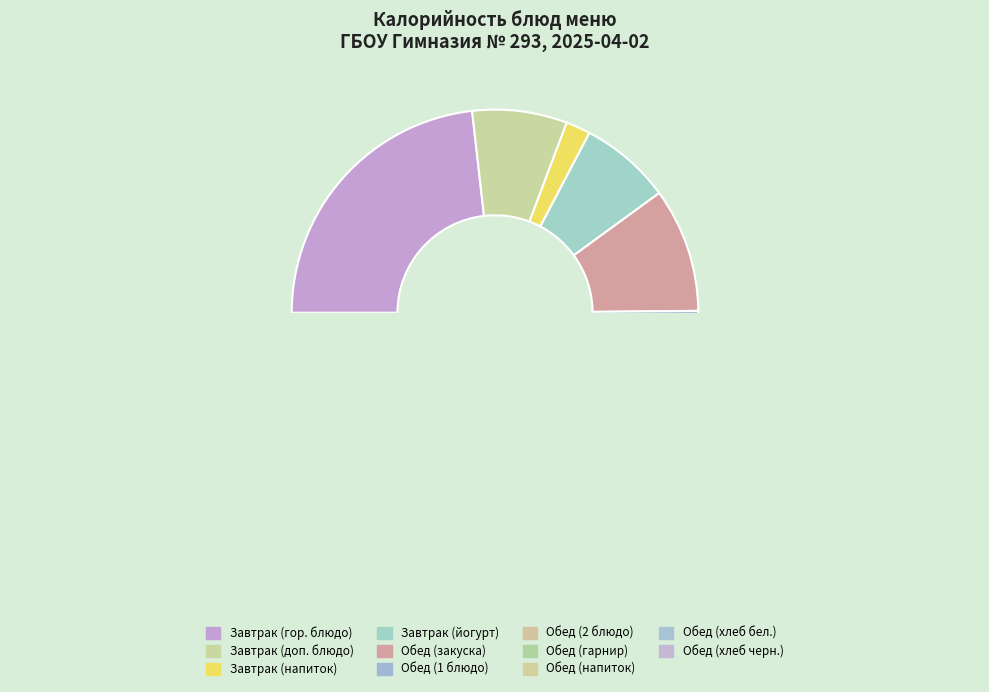

Is Бутерброд с маслом the majority of the pie?

No